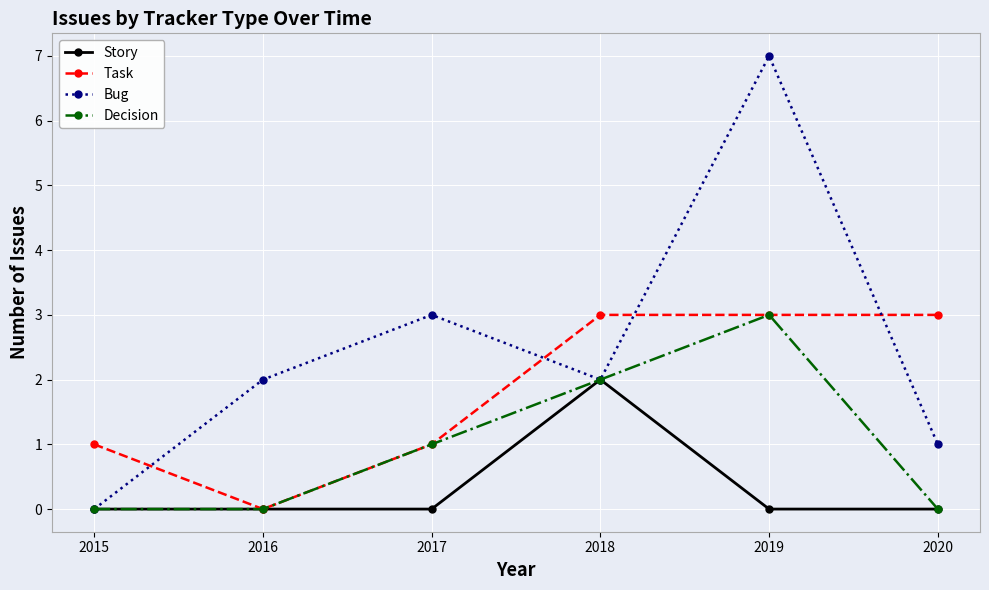

True or false: Decision has more than 0 points higher than both neighbors.

True